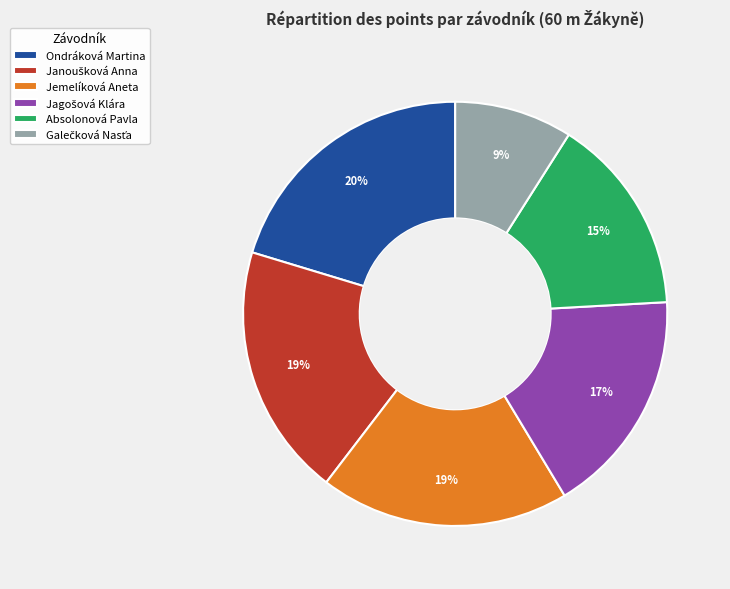

To the nearest percent, what portion does Jemelíková Aneta represent?

19%